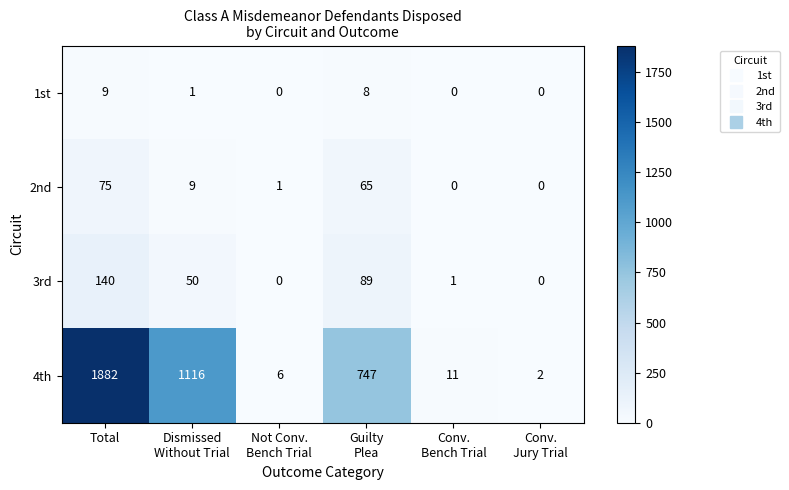

What is the maximum value shown in the chart?

1882